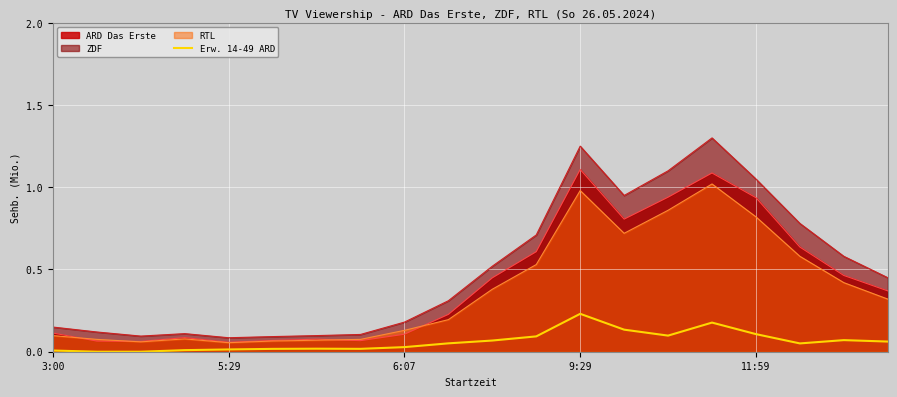

What position from the left is 5?

6